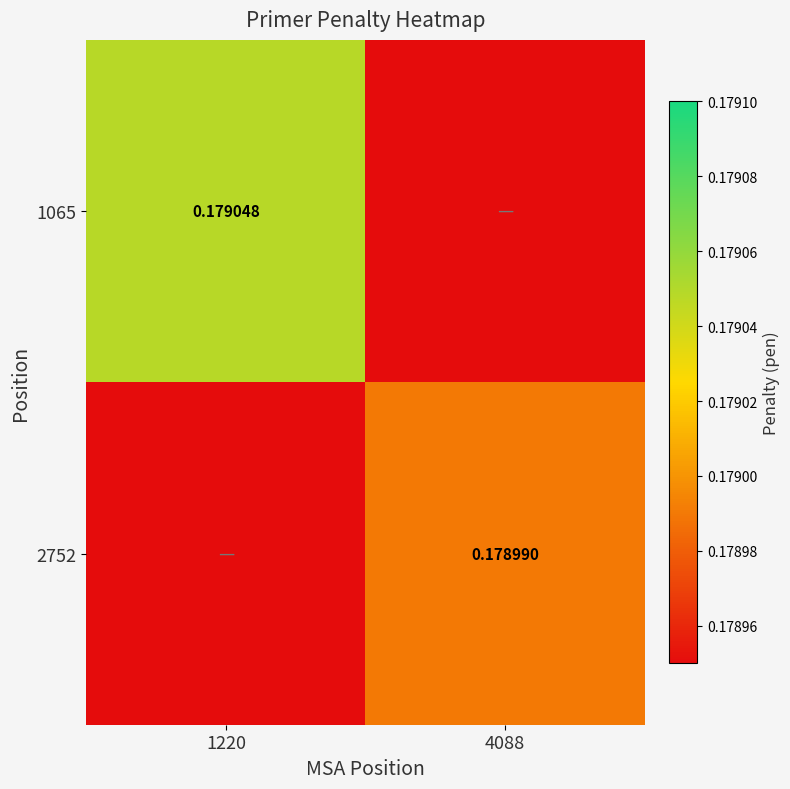

Between 1220 and 4088, which is larger?

1220